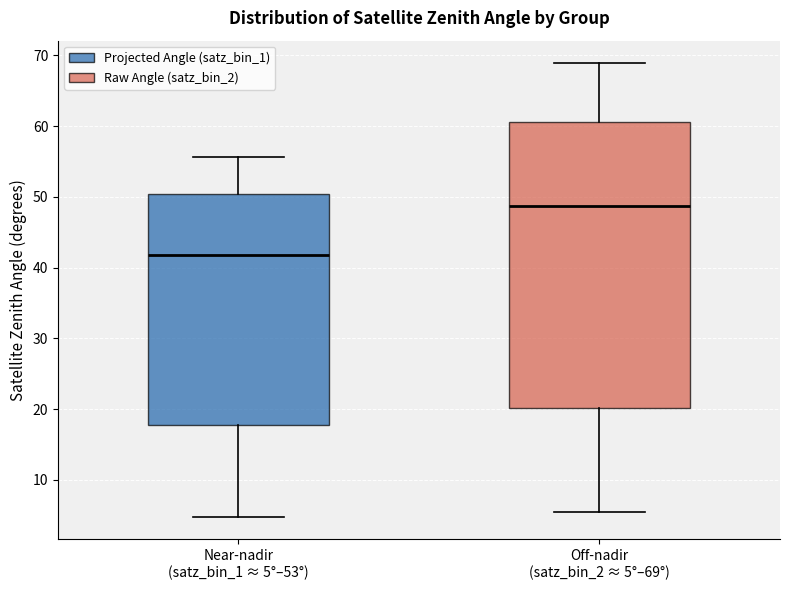

Comparing the boxes themselves (not the whiskers), which one is the tallest?

Off-nadir (satz_bin_2 ≈ 5°–69°)